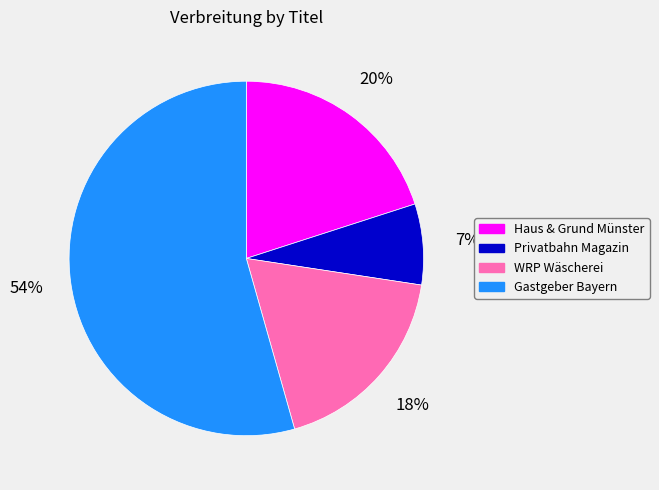

How many segments does this pie chart have?

4